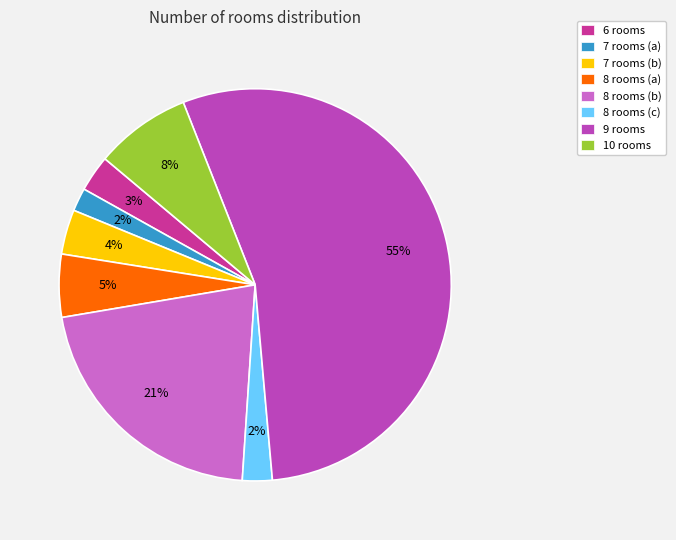

What is the ratio of the value at 6 rooms to the value at 8 rooms (a)?

0.6